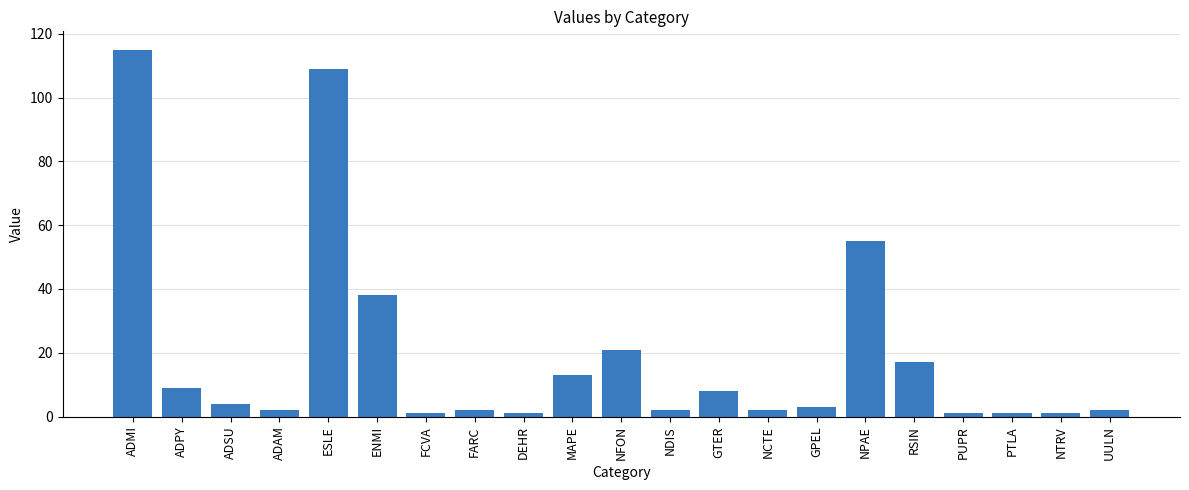

What is the maximum value shown in the chart?

115